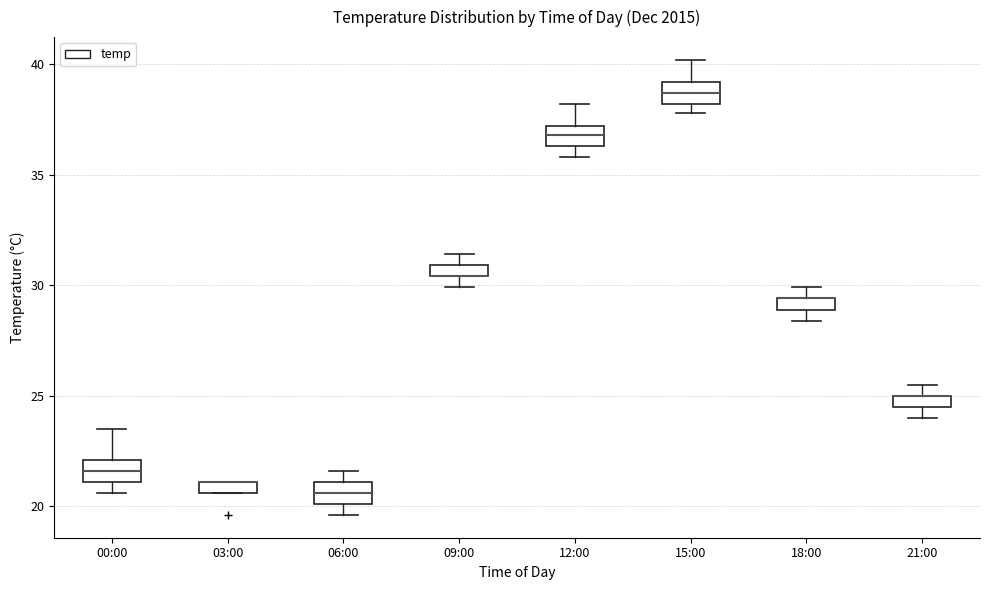

Where is the lower edge of the box for 03:00 on the y-axis? The values are not printed on the chart, so give them approximately, as read against the axis.

20.5